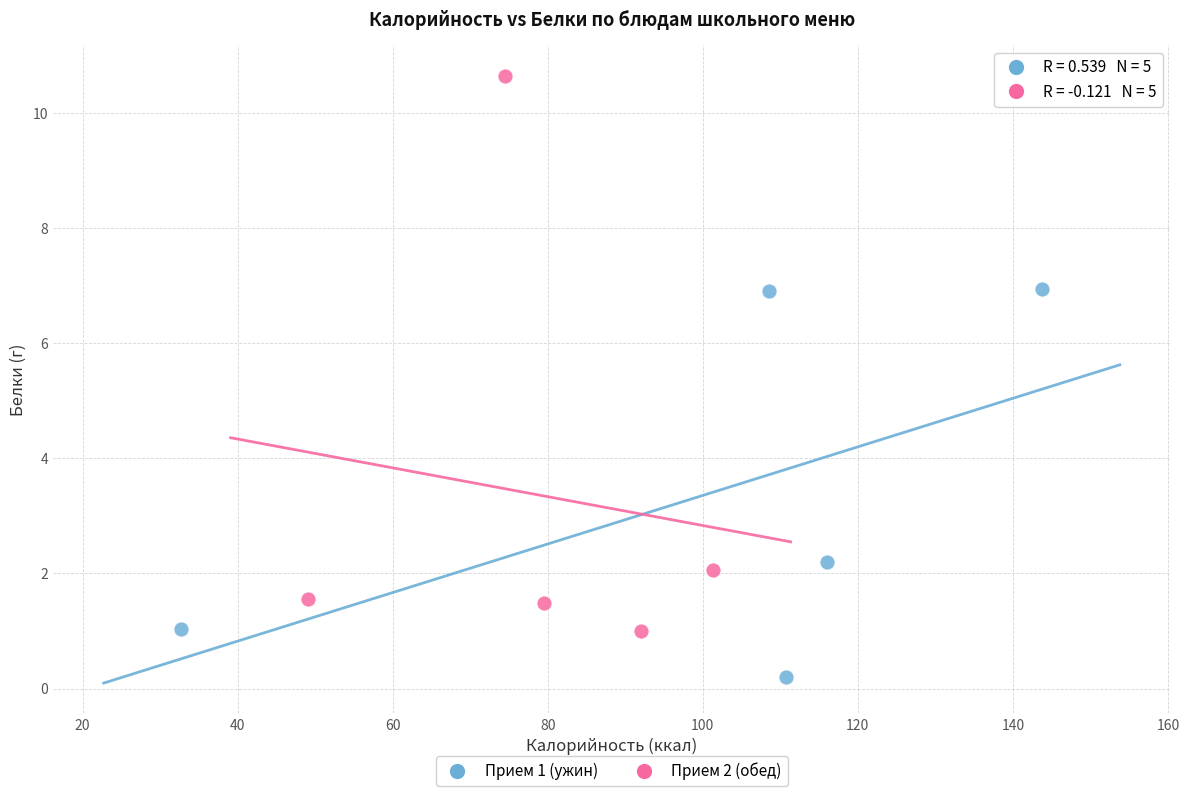

What are all the series names shown in the legend?

Прием 1 (ужин), Прием 2 (обед)